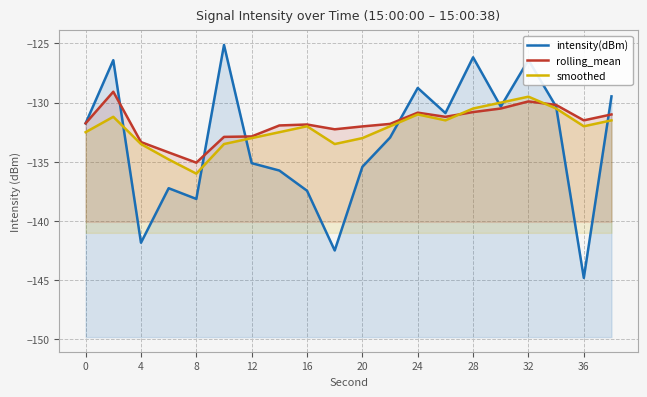

What is the value of the intensity(dBm) point at the 20th from the left?

-129.5